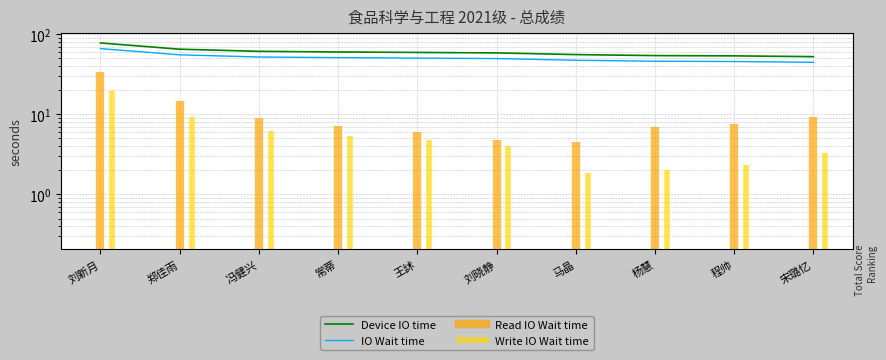

Which series changed the most between 常蒂 and 宋璐忆?

Device IO time